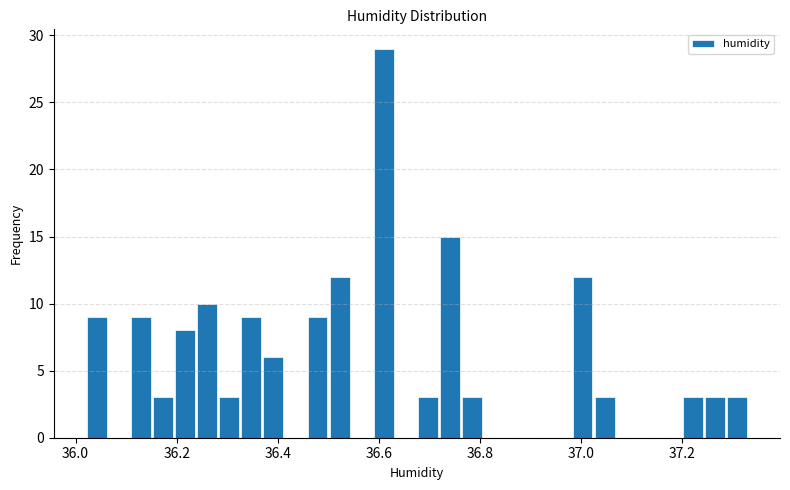

Around what value on the x-axis is the tallest bar? Give the approximate position of its centre, as read against the axis.

36.60